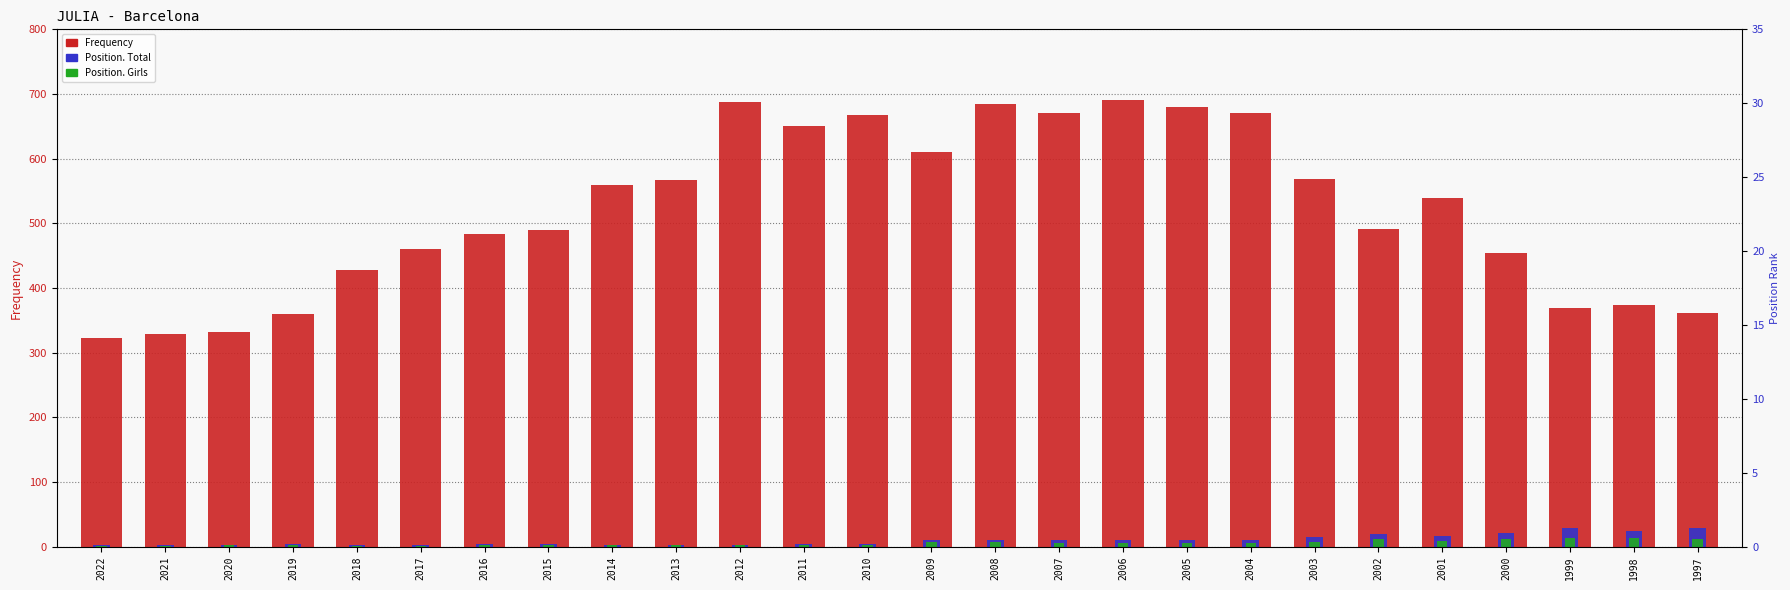

What is the sum of the Position. Girls values at 1999 and 2013?

16